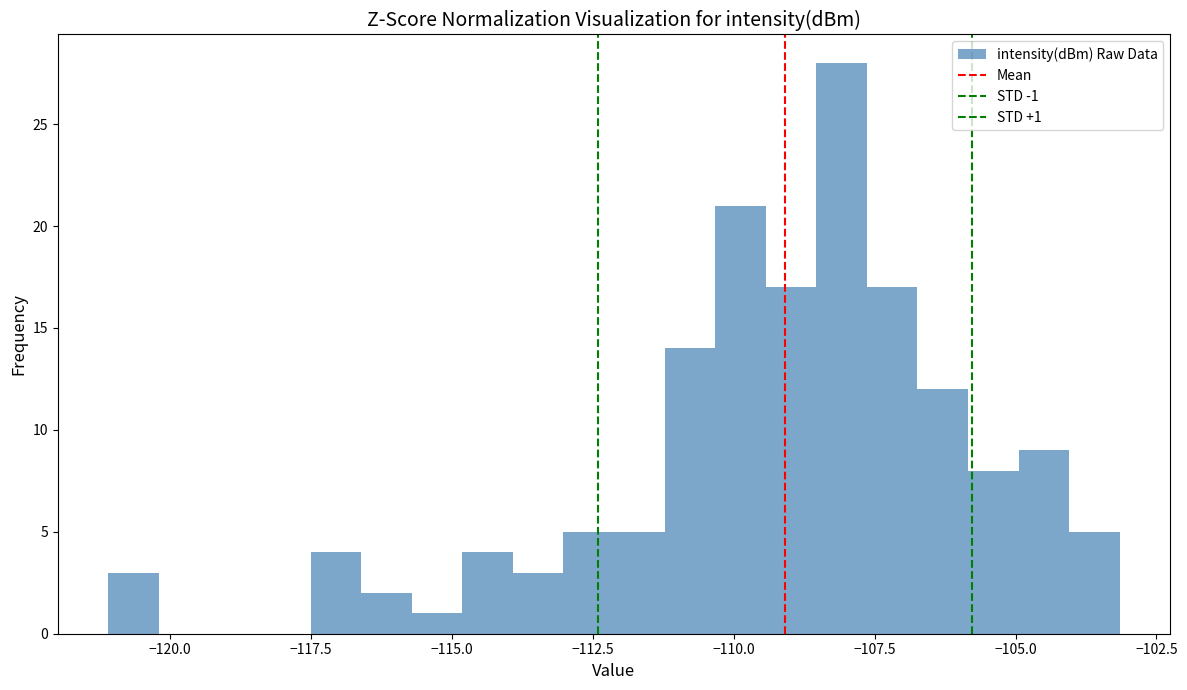

Around what value on the x-axis is the tallest bar? Give the approximate position of its centre, as read against the axis.

-108.0